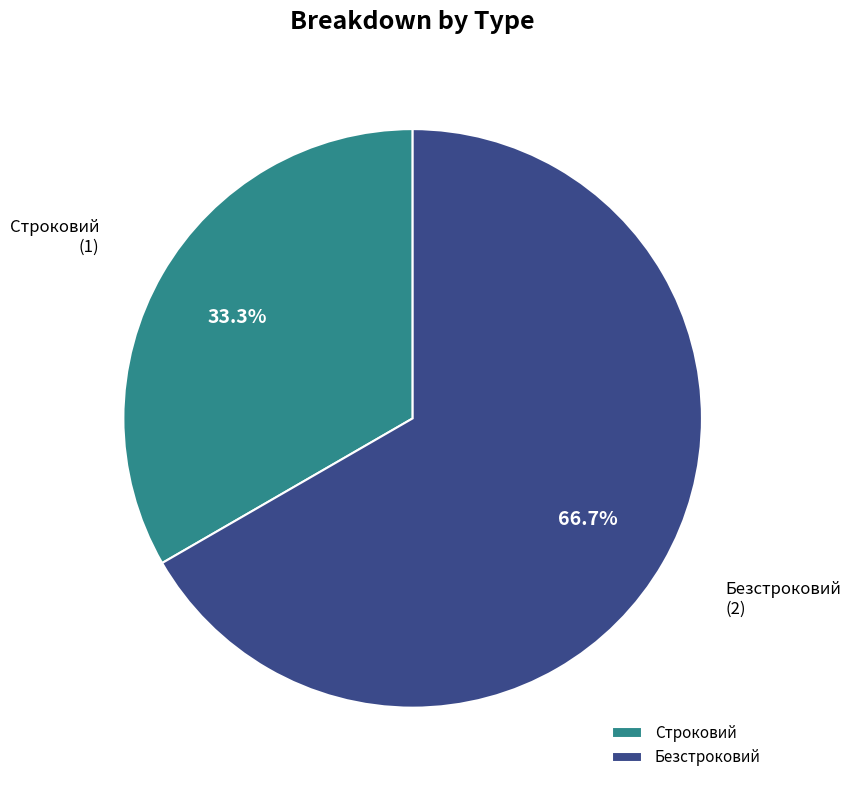

To the nearest percent, what percentage of the pie is Безстроковий?

67%